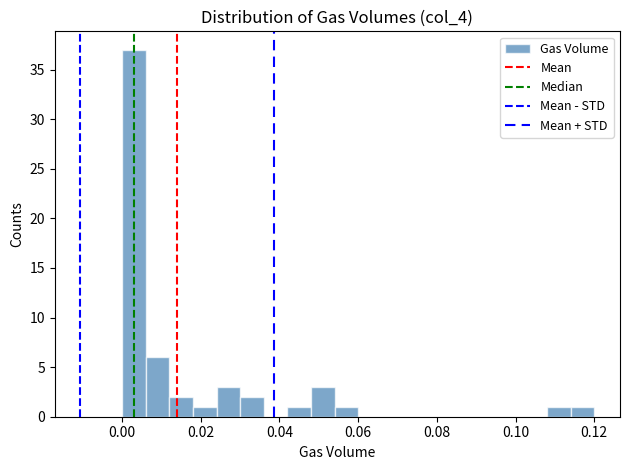

Around what value on the x-axis is the tallest bar? Give the approximate position of its centre, as read against the axis.

0.004